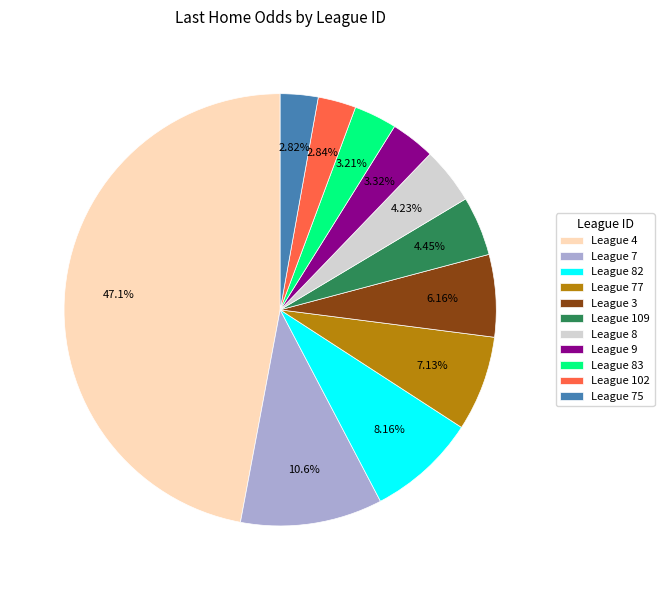

Does League 3 account for over 50% of the chart?

No